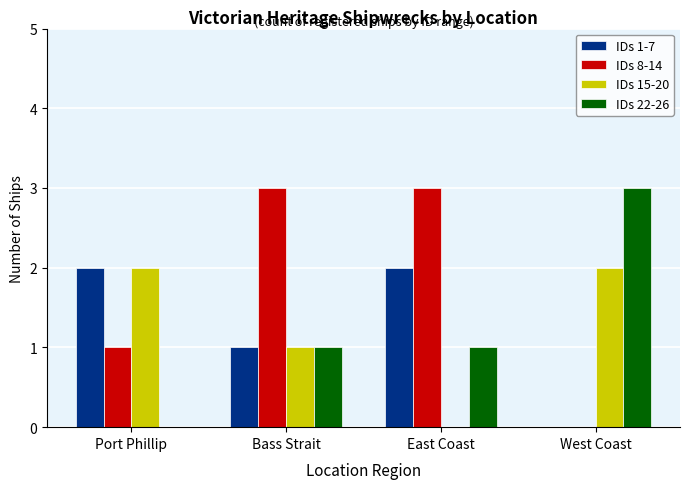

Which series changed the most between Port Phillip and Bass Strait?

IDs 8-14